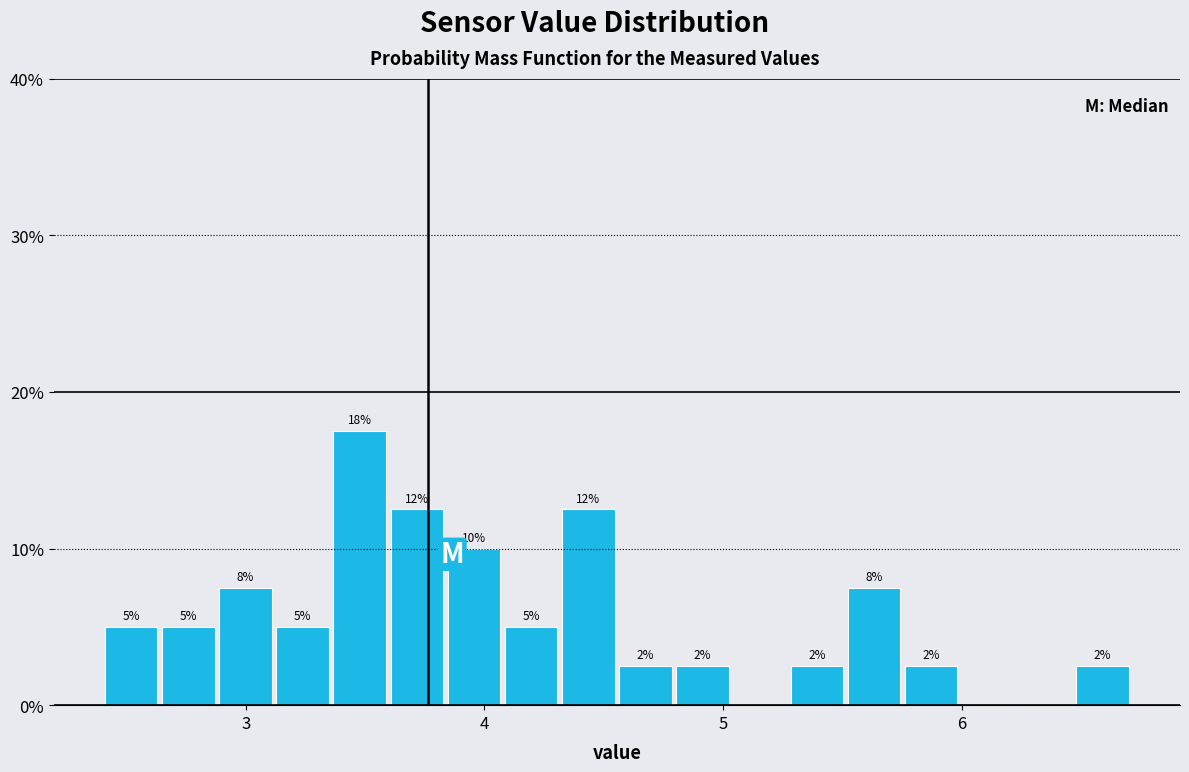

Around what value on the x-axis is the tallest bar? Give the approximate position of its centre, as read against the axis.

3.5